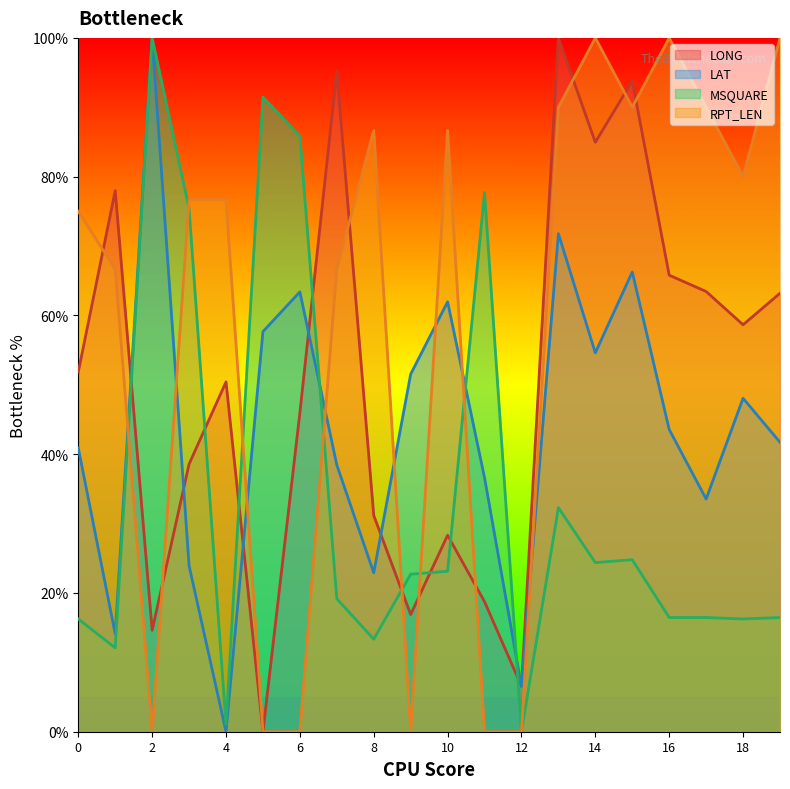

What is the difference between the LONG values at 11 and 0?

33.1